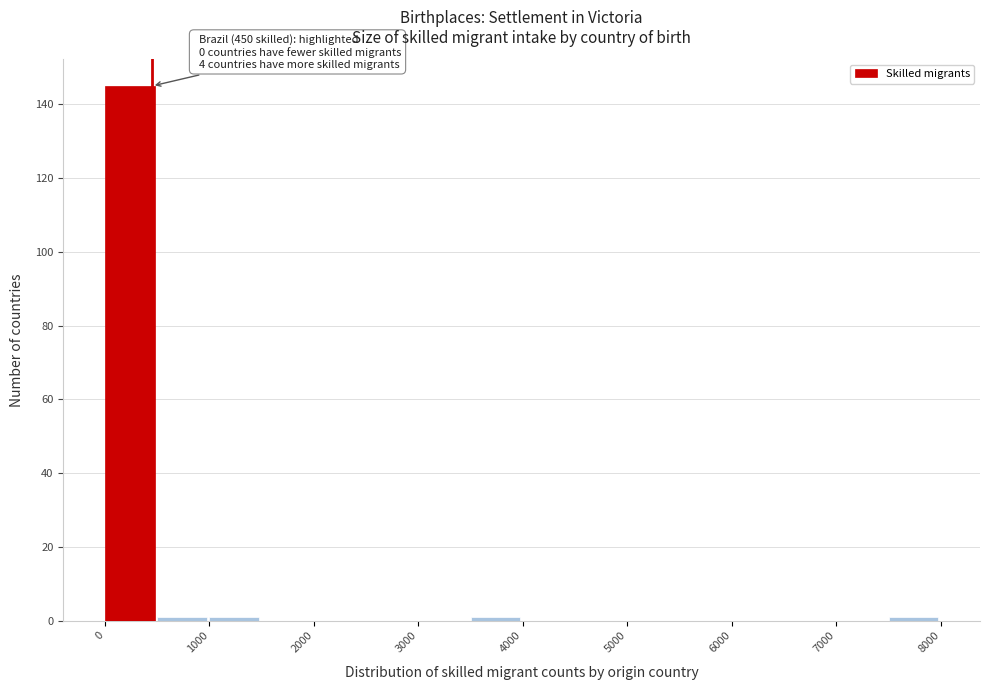

Which range on the x-axis has the tallest bar?

0 to 500